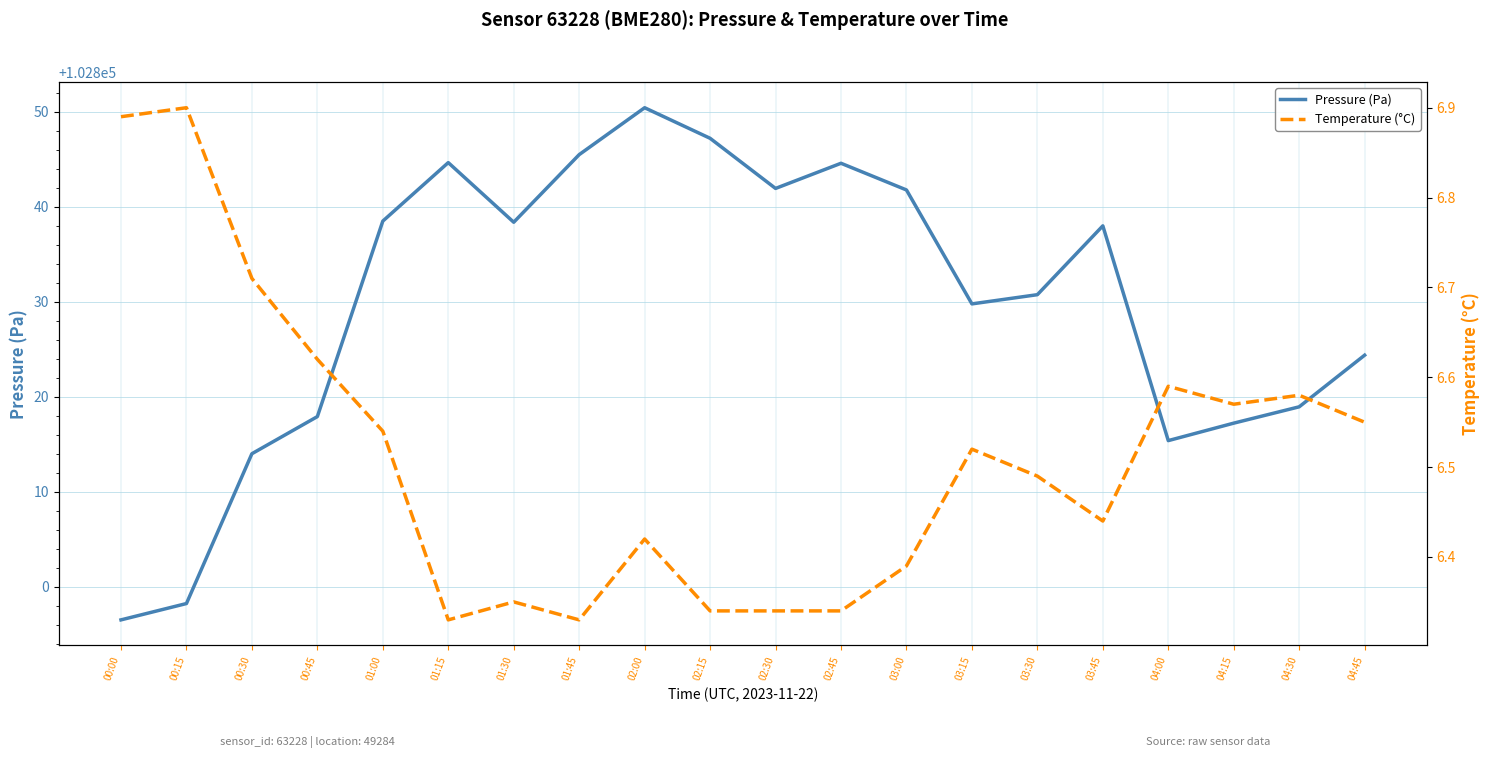

Is the value of Temperature (°C) at 04:45 greater than the value of Pressure (Pa) at 03:30?

No